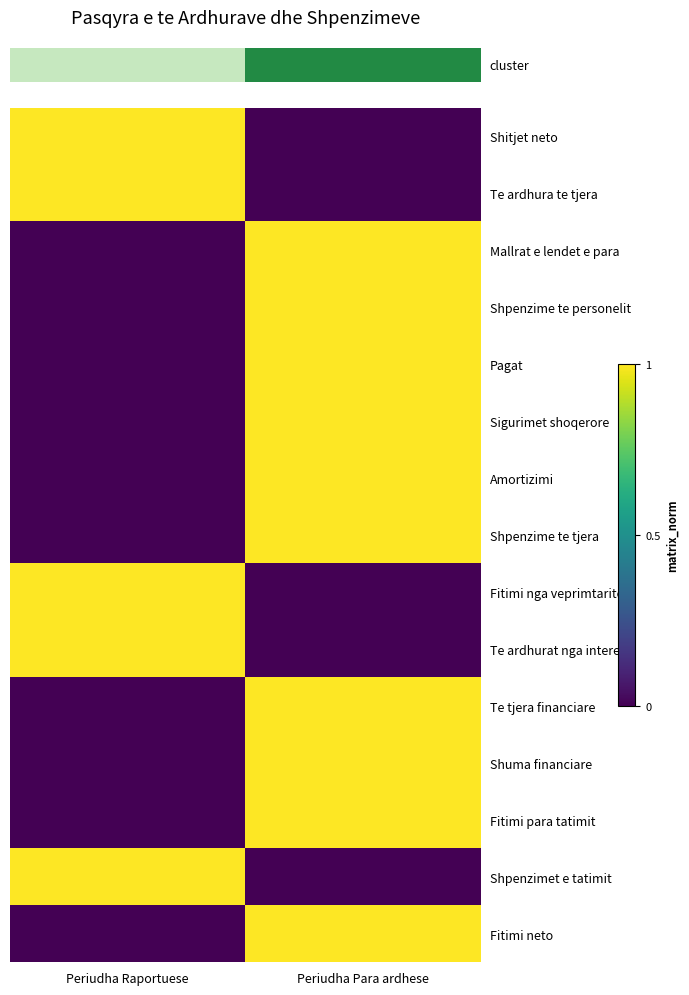

Which label corresponds to the largest value in the chart?

Periudha Raportuese